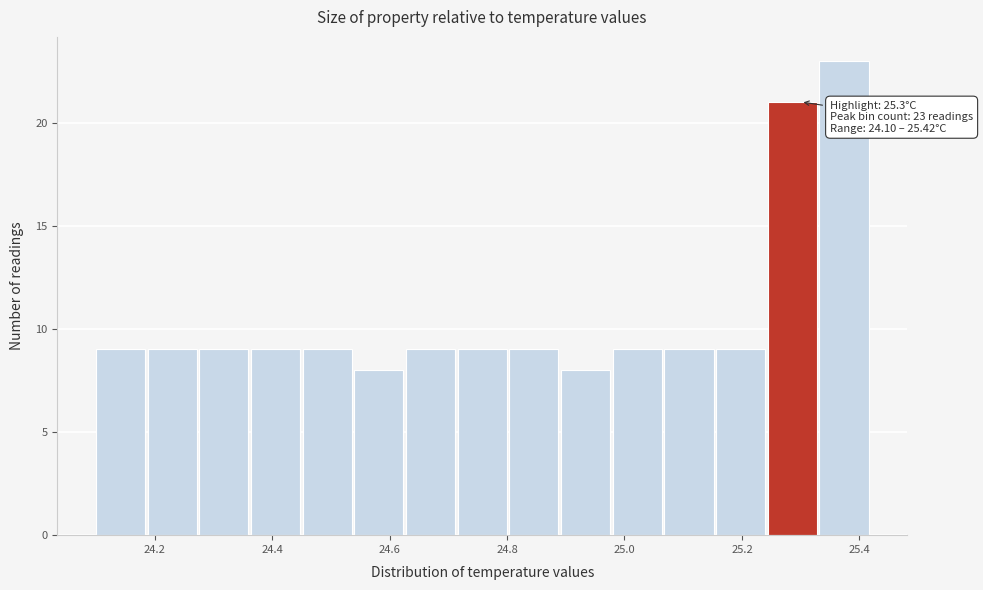

Which range on the x-axis has the tallest bar?

25.332 to 25.420